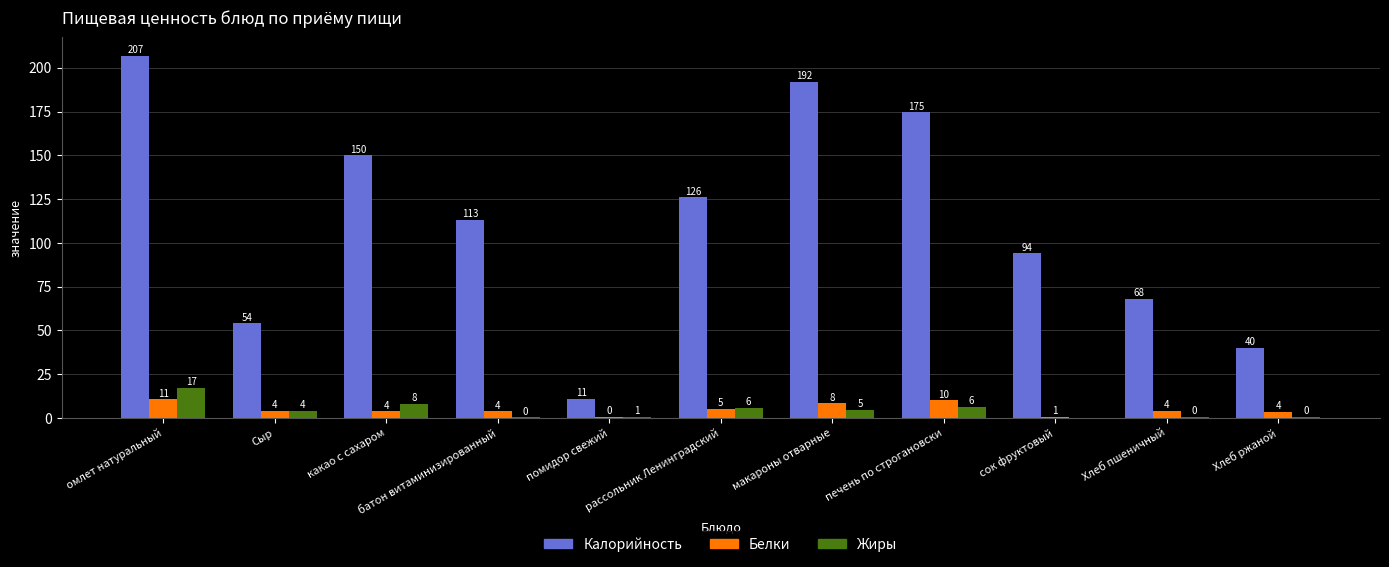

Which series has the largest total across all categories?

Калорийность